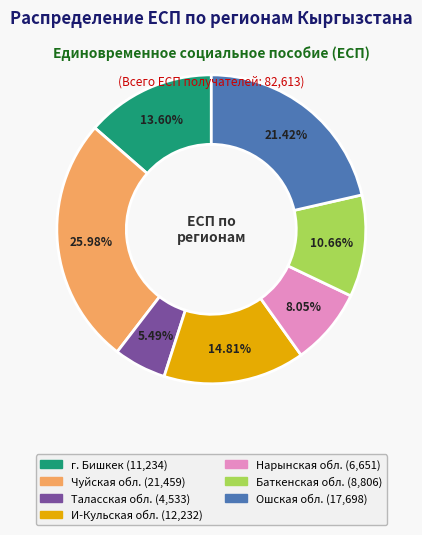

Which category has the biggest portion of the pie?

Чуйская обл.